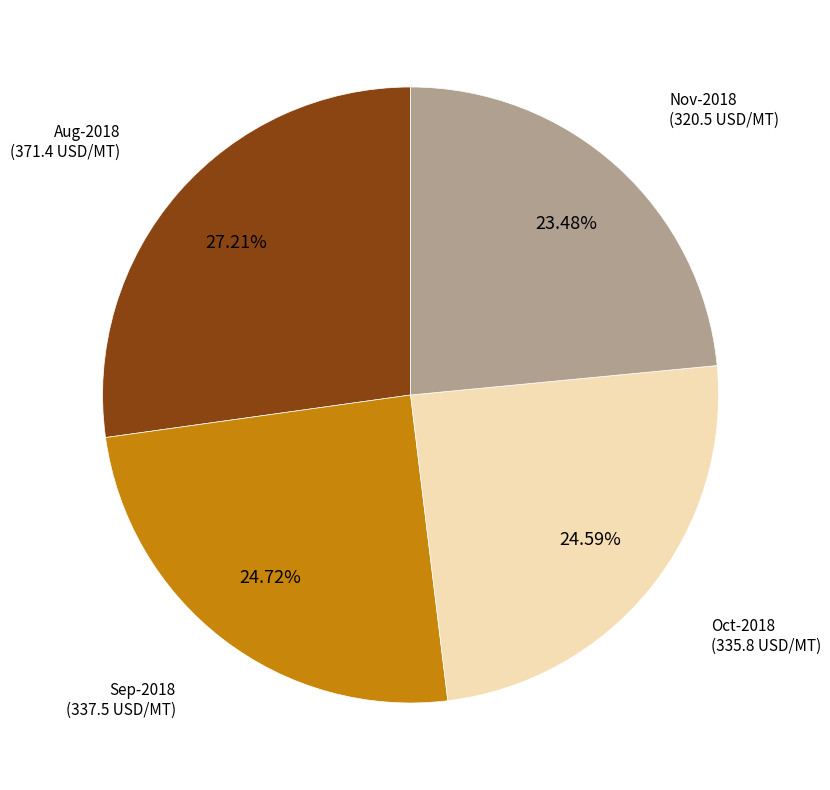

Is there a majority slice in this chart?

No